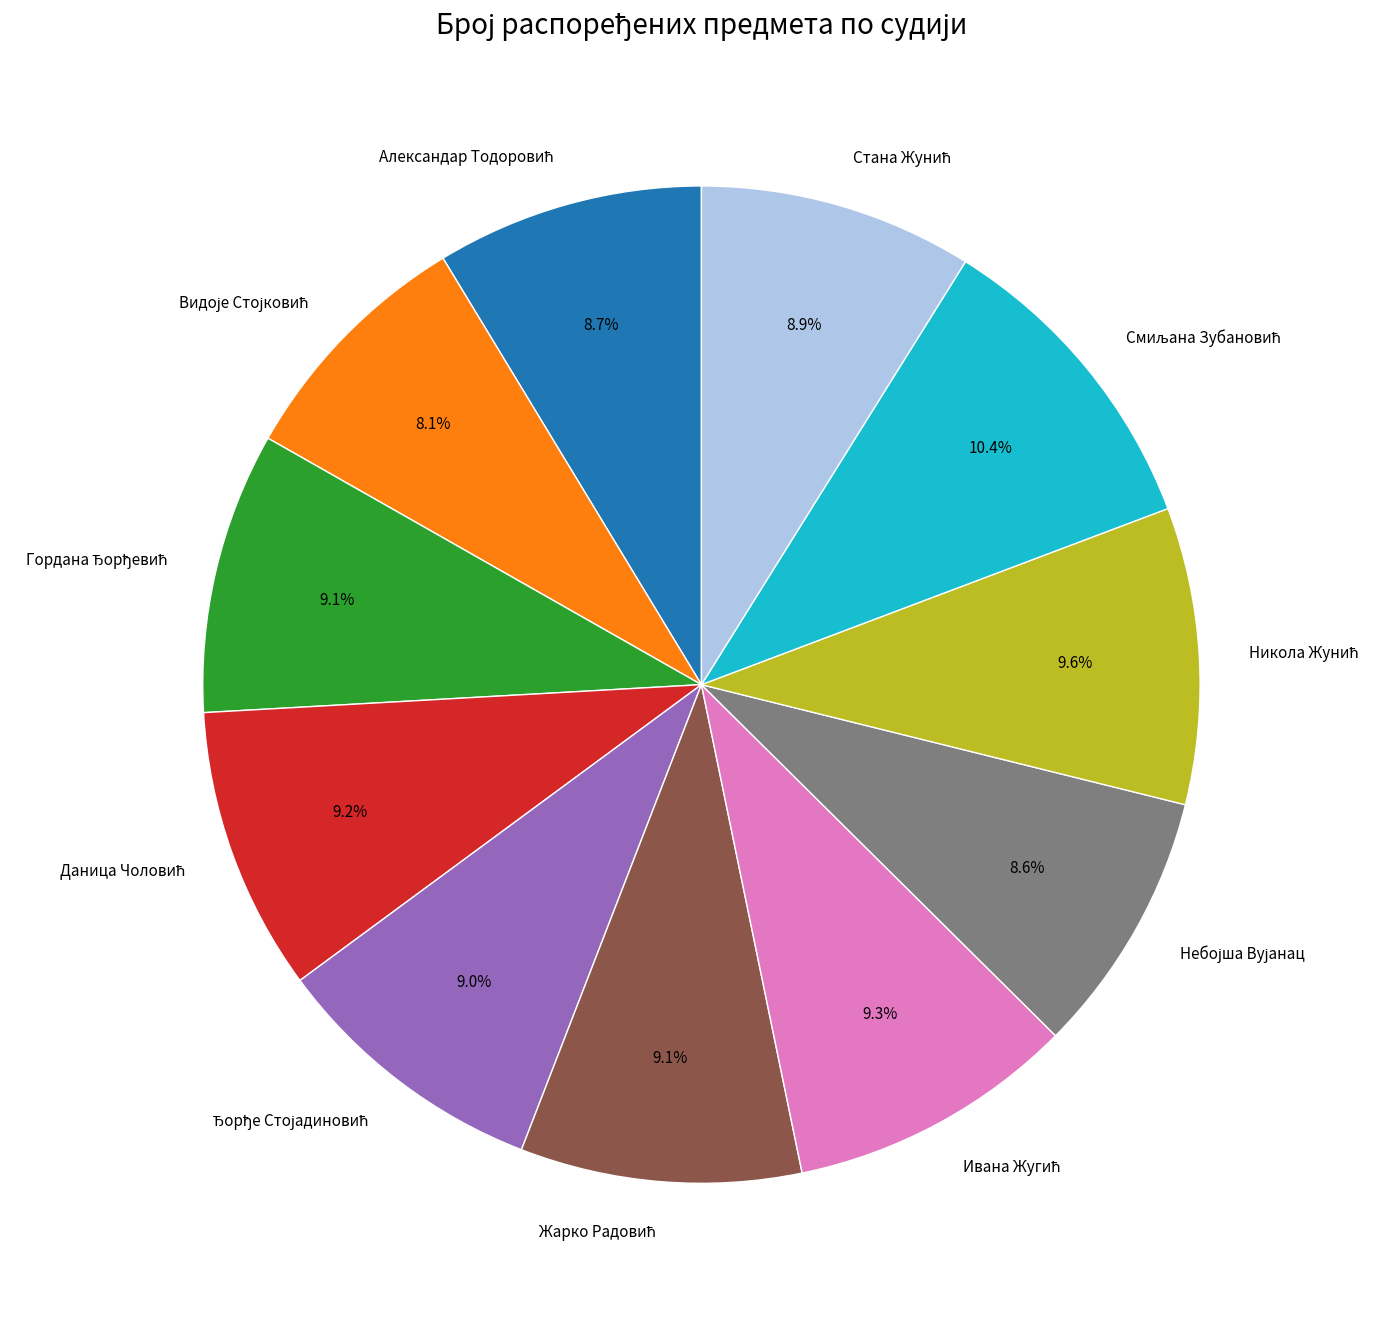

Is there any slice that represents more than half of the pie?

No